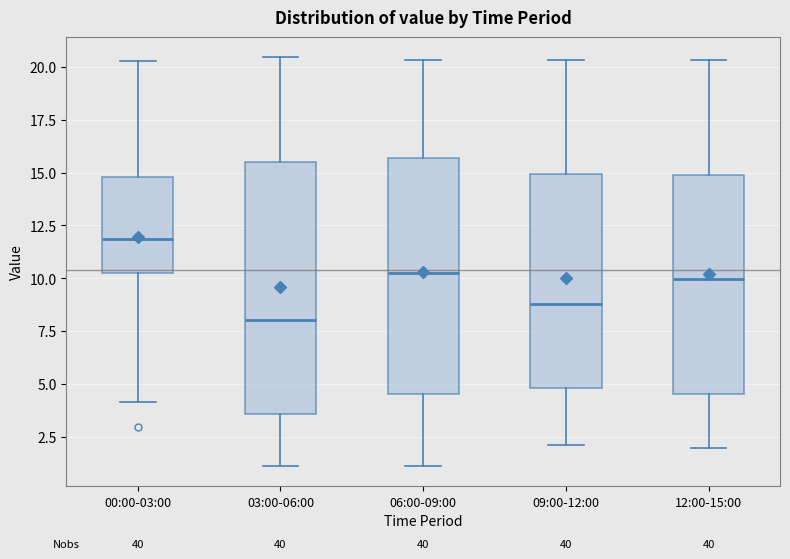

Which box is the tallest, from its lower edge to its upper edge?

03:00-06:00